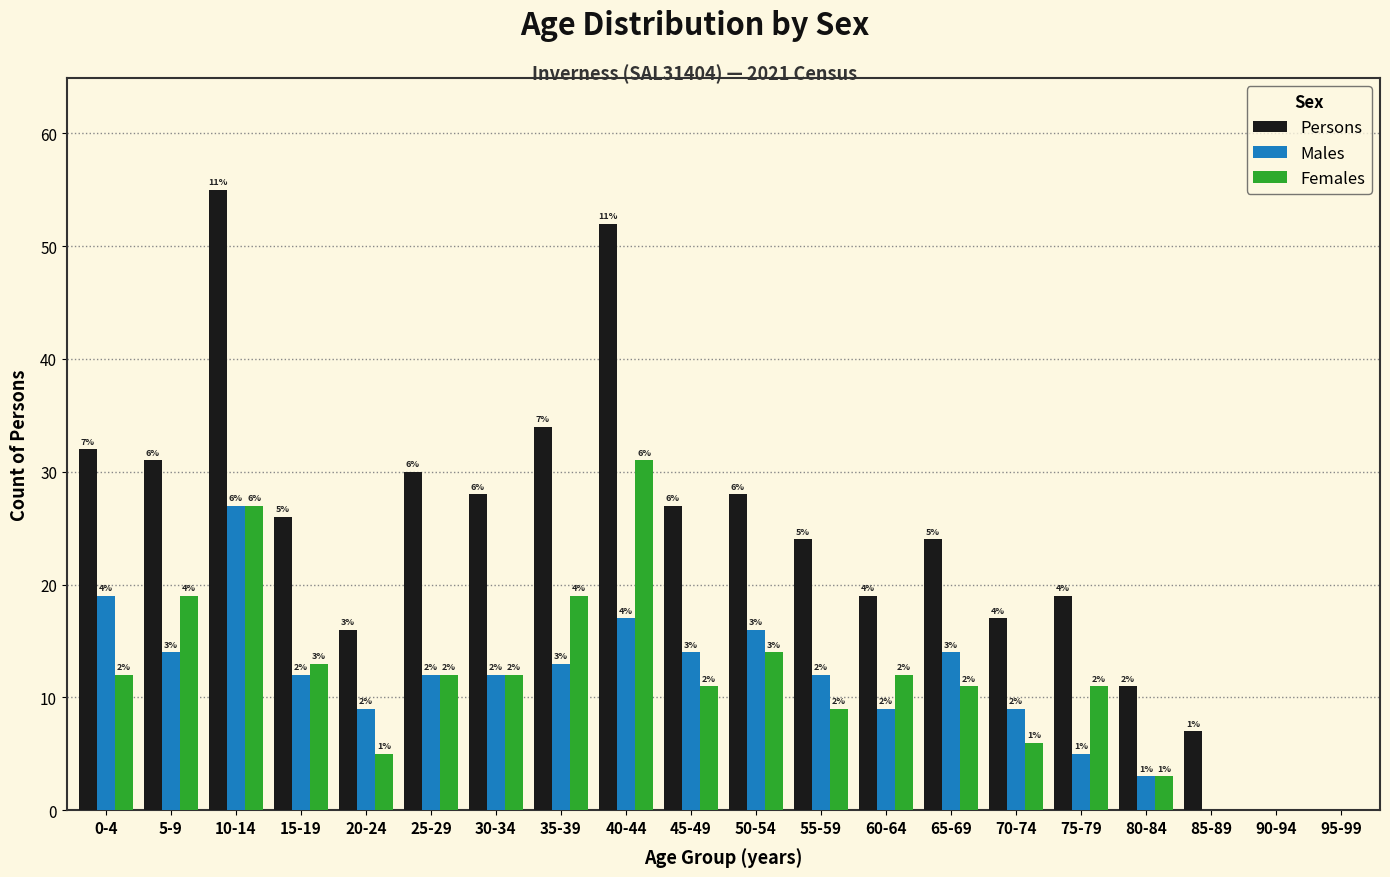

Are the bars grouped side by side (vs. stacked)?

Yes